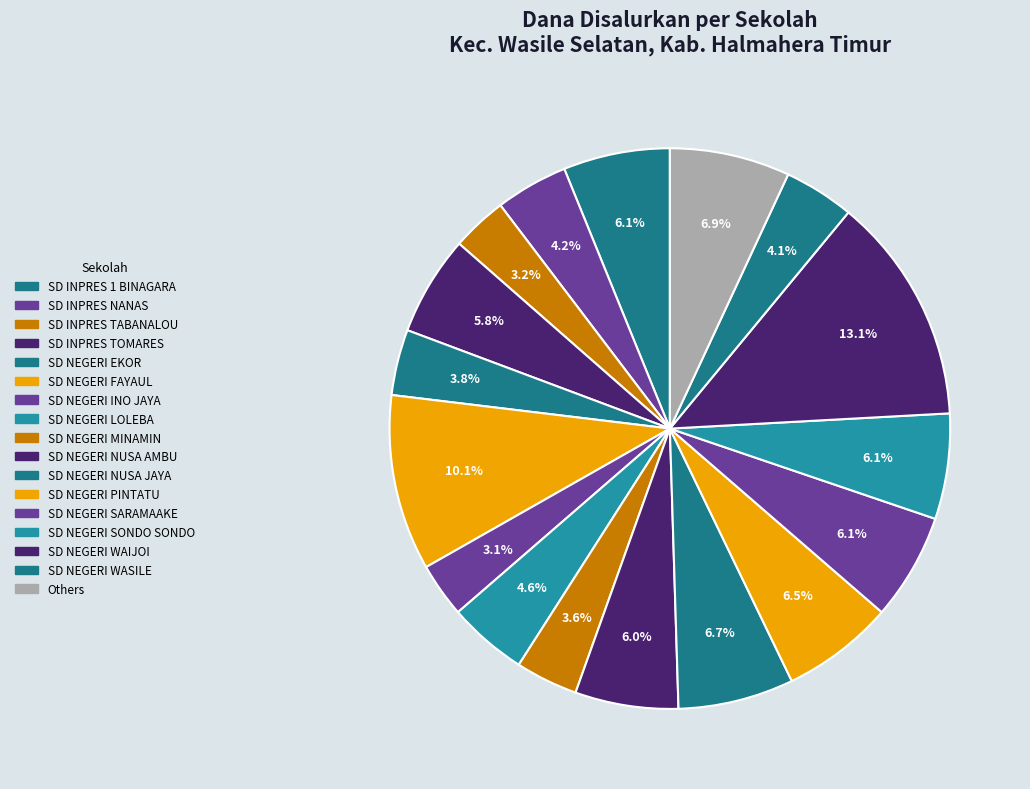

How many segments does this pie chart have?

17